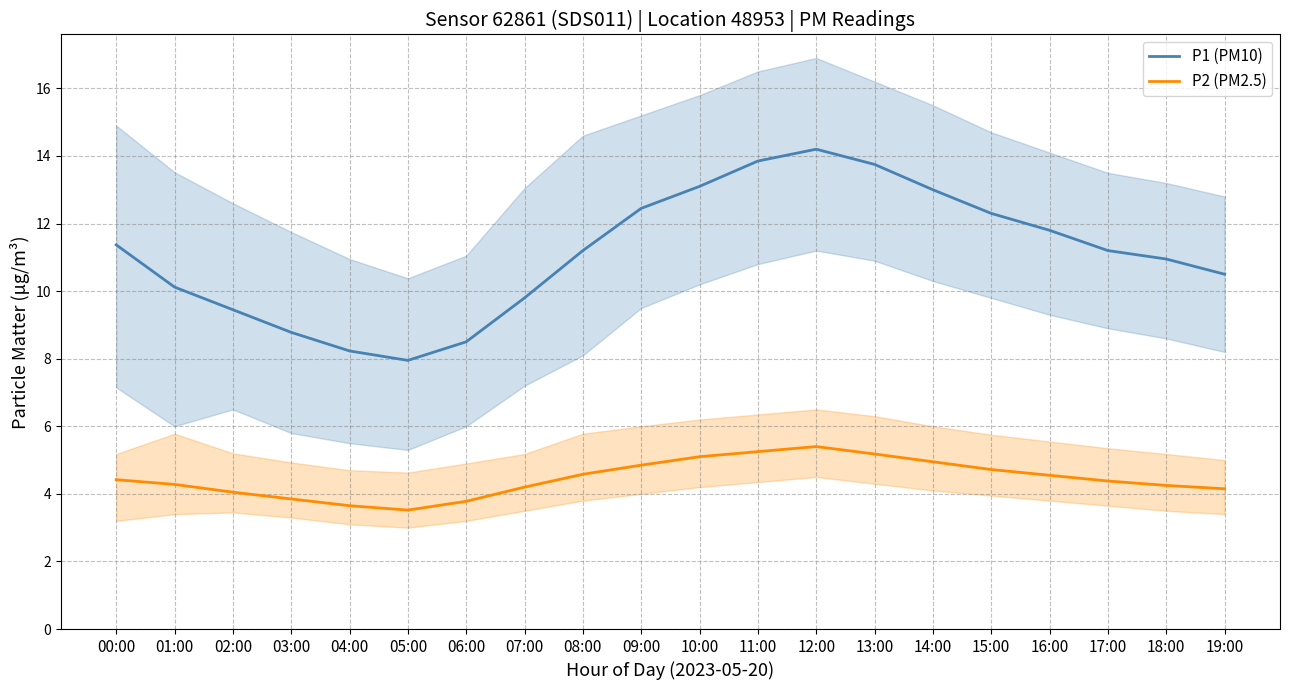

Where is the first local minimum for P1 (PM10)?

05:00